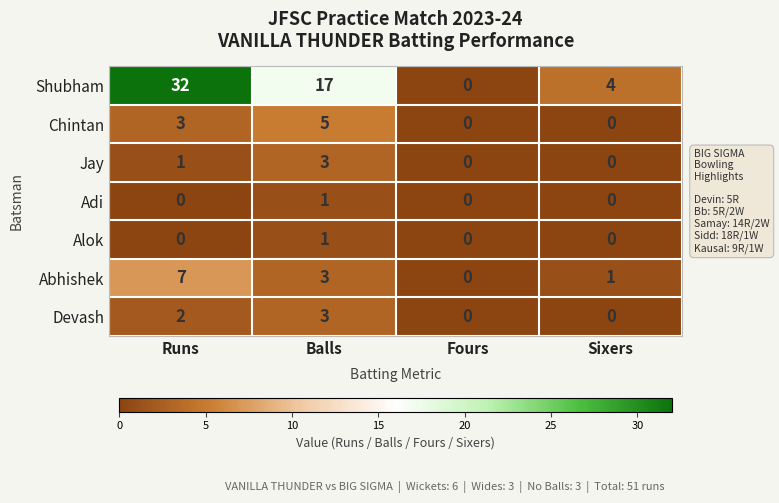

How many data points does each series have?

4